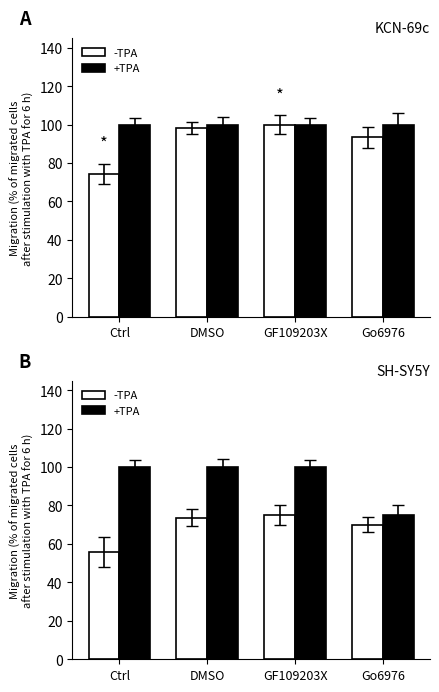

Is it true that -TPA equals 55.8 at Ctrl?

True